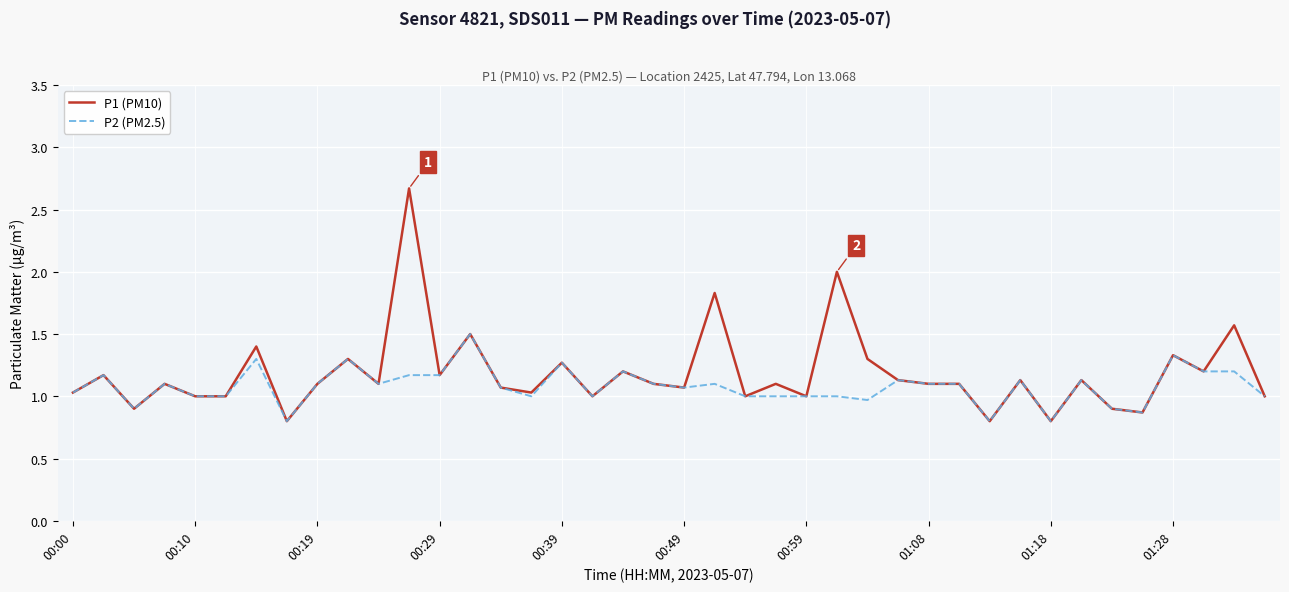

Rank the series by their maximum value, from highest to lowest.

P1 (PM10), P2 (PM2.5)